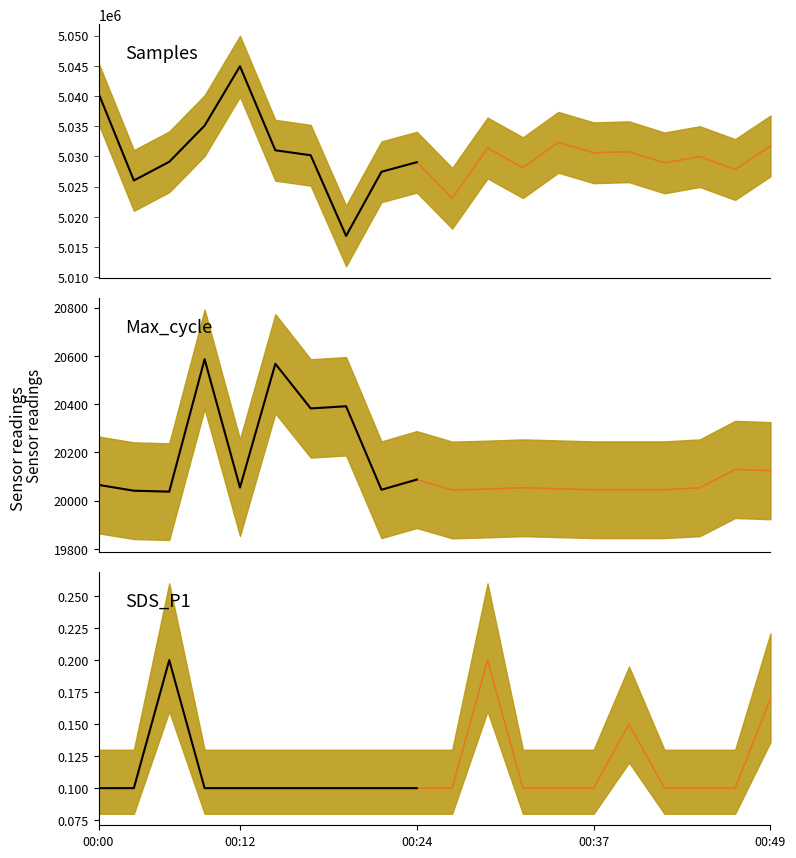

What is the value of the Samples point at the 10th from the left?

5029030.0